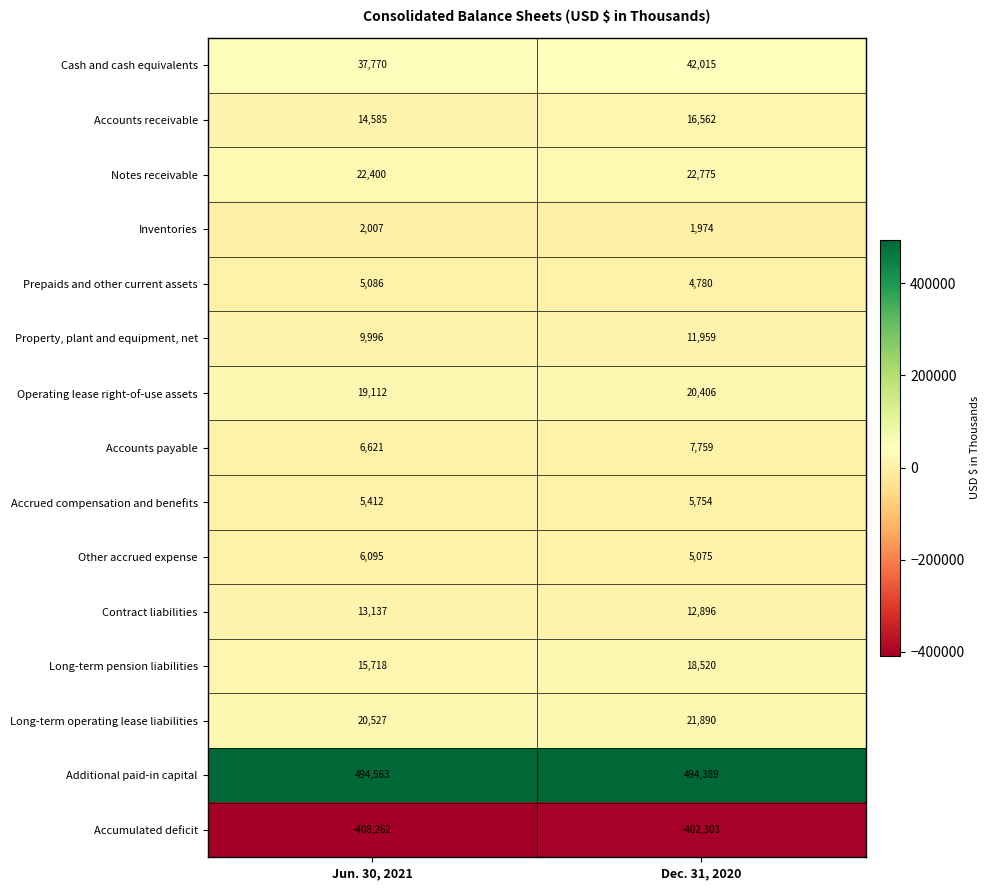

At which label is Accrued compensation and benefits closest to 5583?

Jun. 30, 2021